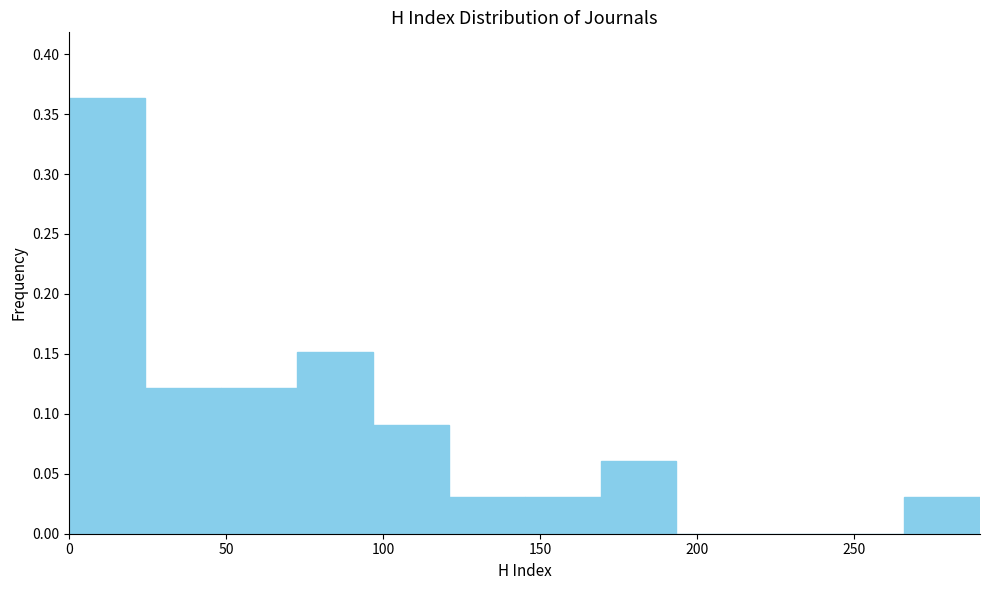

What is the height of the bar covering 25 to 50 on the x-axis? Neither the bar edges nor the heights are printed on the chart, so give them approximately, as read against the axes.

0.120